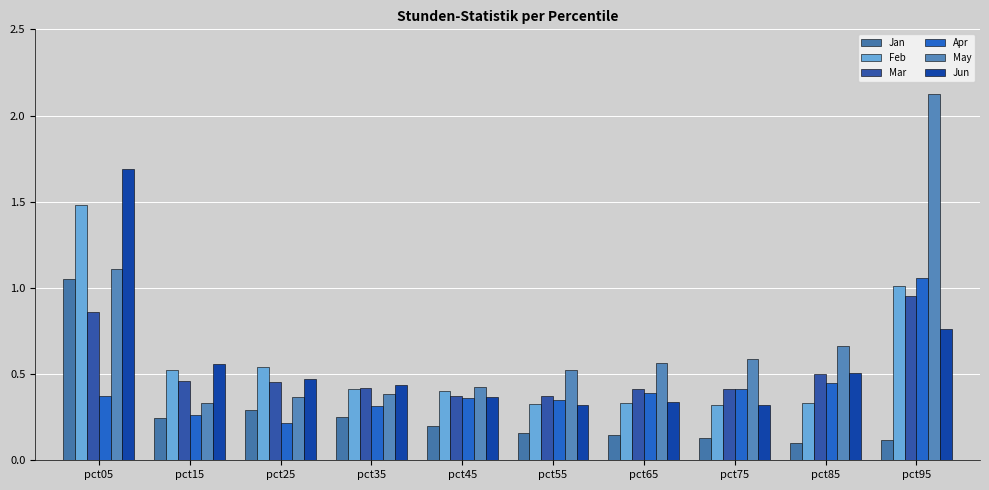

At which category is the sum across all series the highest?

pct05